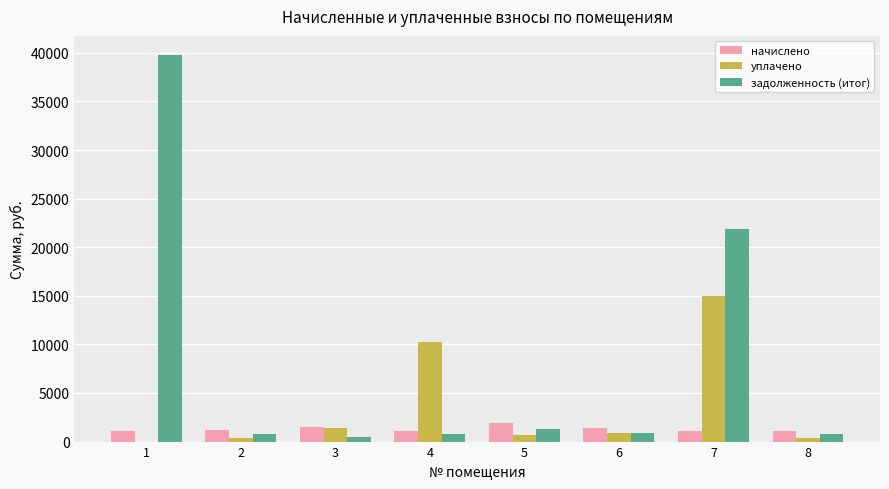

The задолженность (итог) series shows 740.5 at 4. True or false?

True